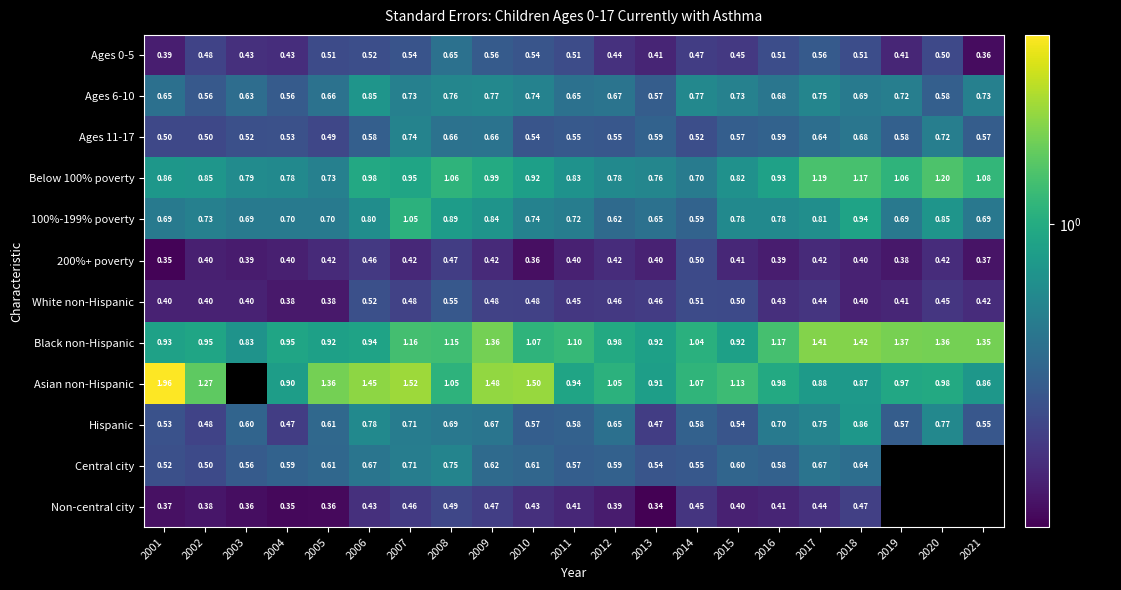

What value does the White non-Hispanic series have at 2015?

0.5